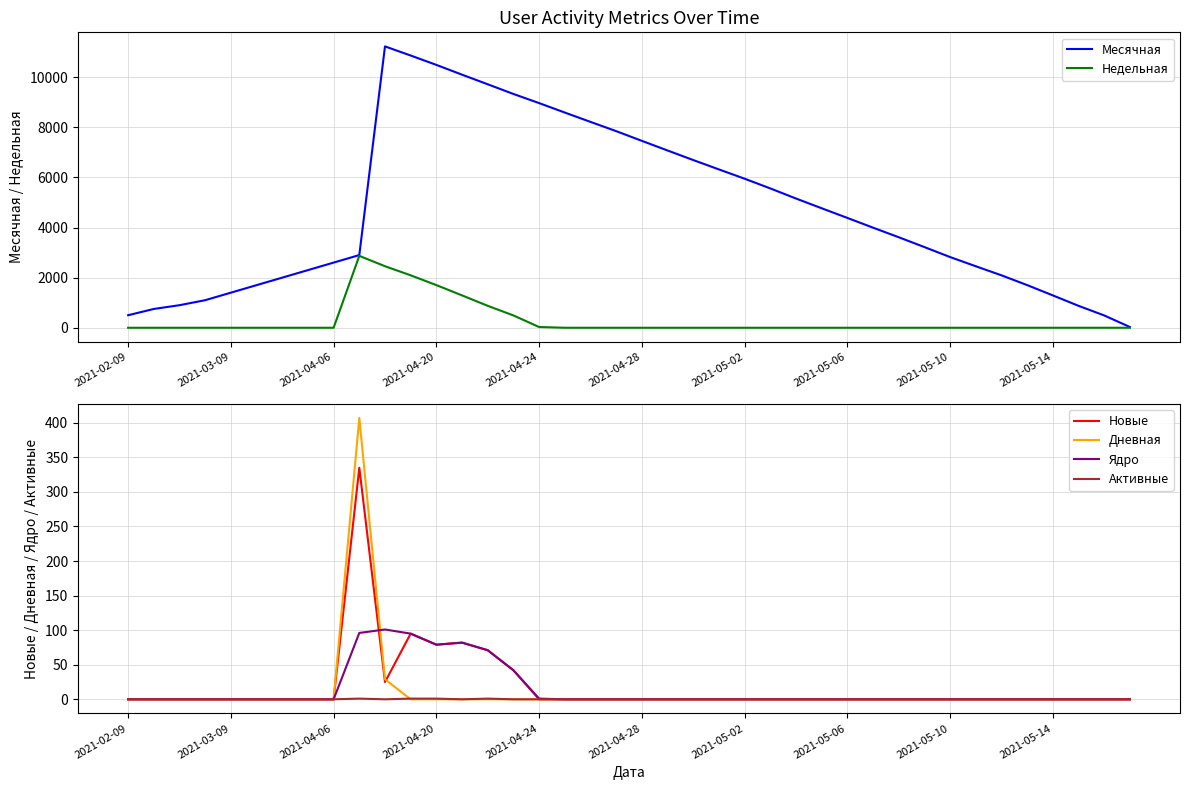

How many values in the Активные series exceed 0?

4